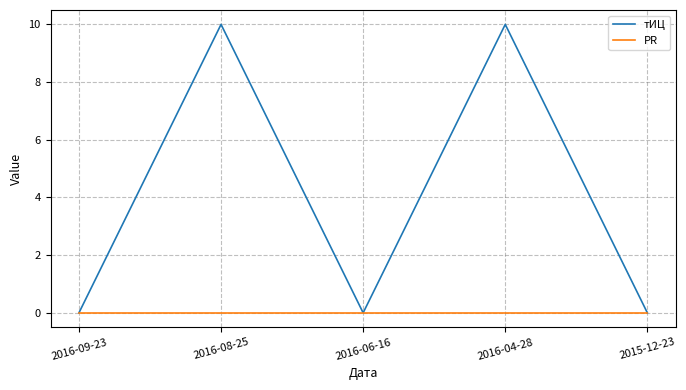

What is the total value across all series at 2016-08-25?

10